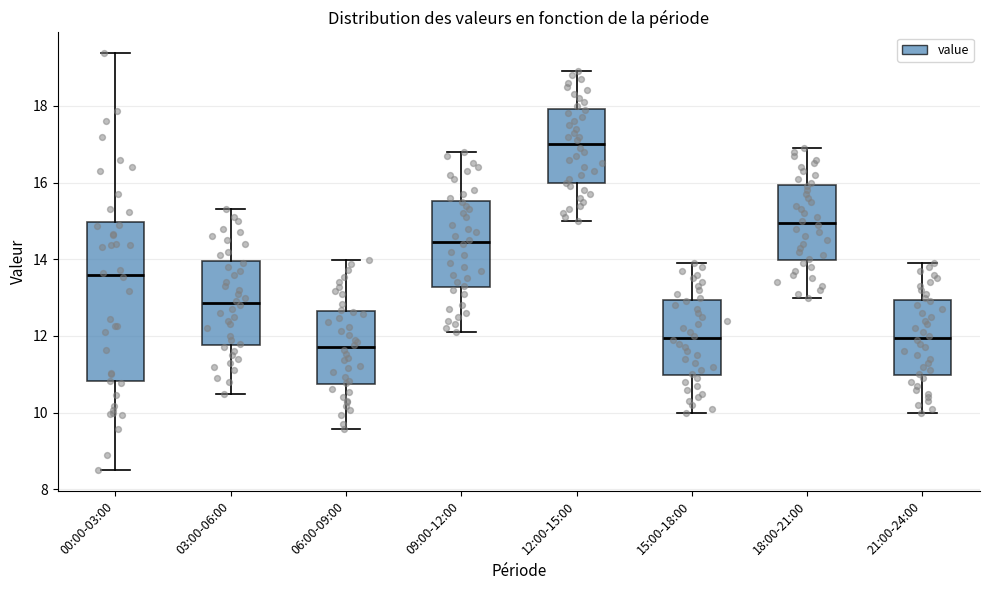

Reading left to right, transcribe this box plot: for each box, give where its median line is, the range the box spans, and where its two whiskers end, as read against the y-axis. The values are not printed on the chart, so give them approximately, as read against the axis.

00:00-03:00: median 13.6, box 10.8 to 15.0, whiskers 8.6 to 19.4
03:00-06:00: median 12.8, box 11.8 to 14.0, whiskers 10.6 to 15.4
06:00-09:00: median 11.8, box 10.8 to 12.6, whiskers 9.6 to 14.0
09:00-12:00: median 14.4, box 13.2 to 15.6, whiskers 12.2 to 16.8
12:00-15:00: median 17.0, box 16.0 to 18.0, whiskers 15.0 to 19.0
15:00-18:00: median 12.0, box 11.0 to 13.0, whiskers 10.0 to 14.0
18:00-21:00: median 15.0, box 14.0 to 16.0, whiskers 13.0 to 17.0
21:00-24:00: median 12.0, box 11.0 to 13.0, whiskers 10.0 to 14.0